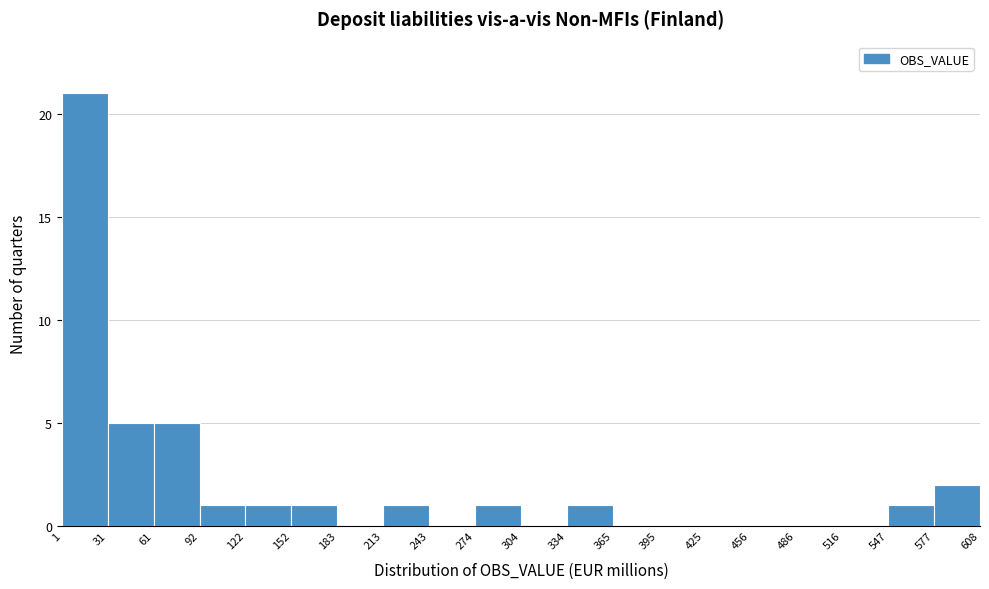

Which range on the x-axis has the tallest bar?

1 to 31